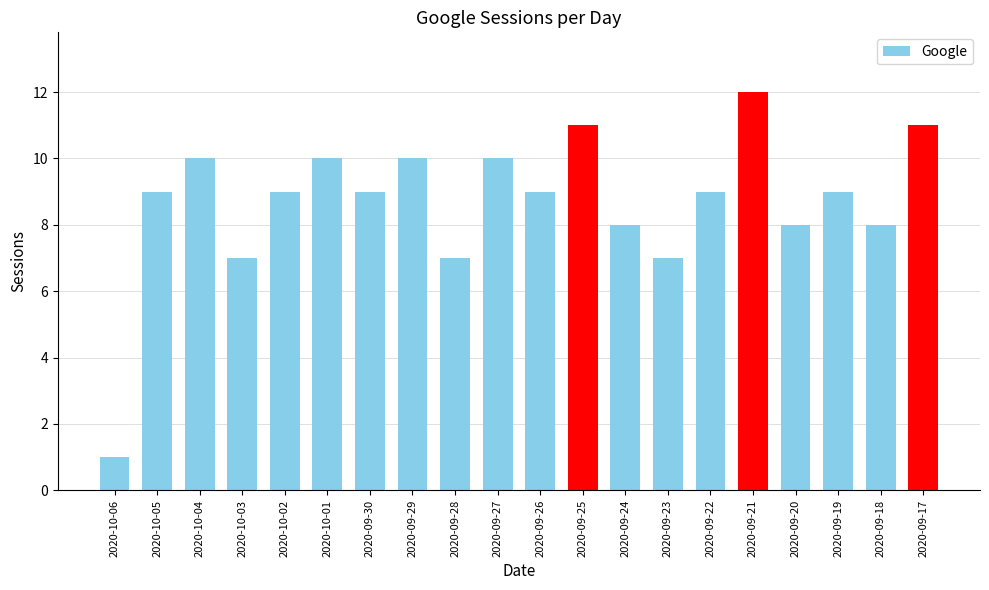

Reading right to left, list all the values displayed in this chart.

2020-09-17=11	2020-09-18=8	2020-09-19=9	2020-09-20=8	2020-09-21=12	2020-09-22=9	2020-09-23=7	2020-09-24=8	2020-09-25=11	2020-09-26=9	2020-09-27=10	2020-09-28=7	2020-09-29=10	2020-09-30=9	2020-10-01=10	2020-10-02=9	2020-10-03=7	2020-10-04=10	2020-10-05=9	2020-10-06=1